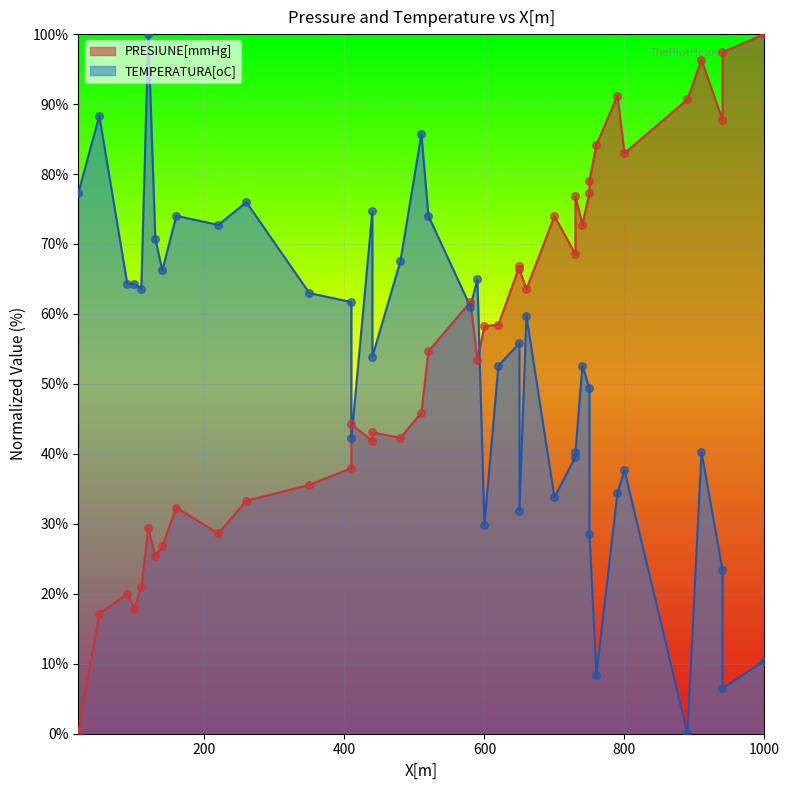

Which series reaches the maximum Y coordinate?

PRESIUNE[mmHg]